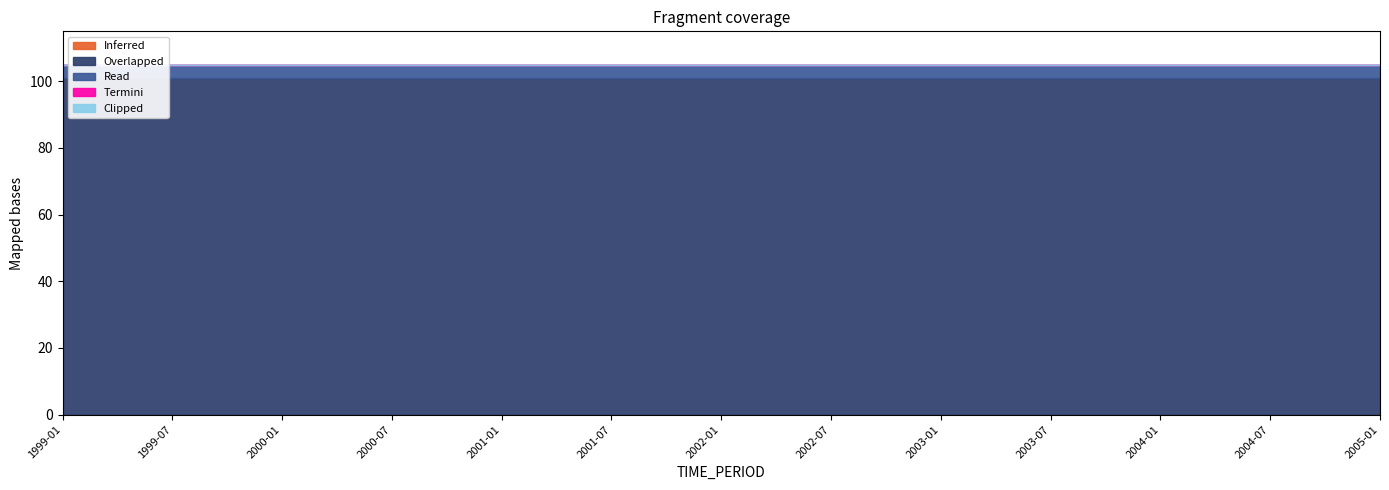

What is the total value across all series at 1999-07?

105